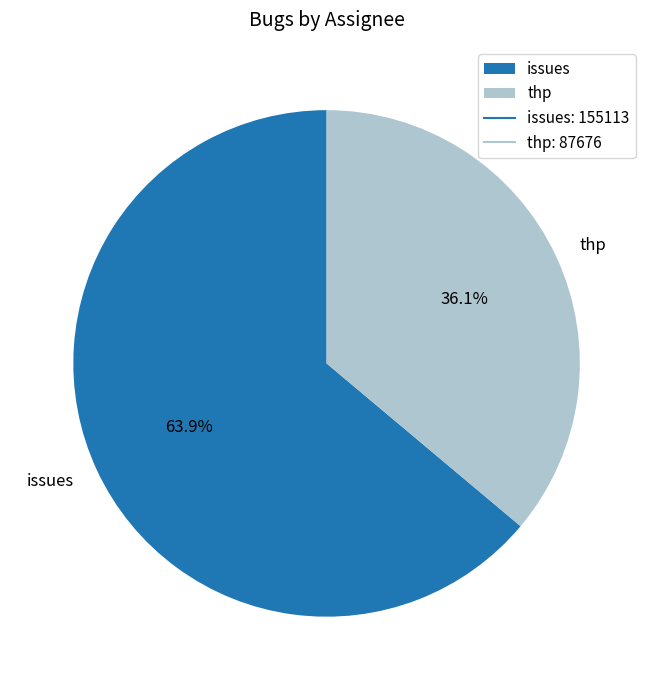

Which has a higher value, issues or thp?

issues